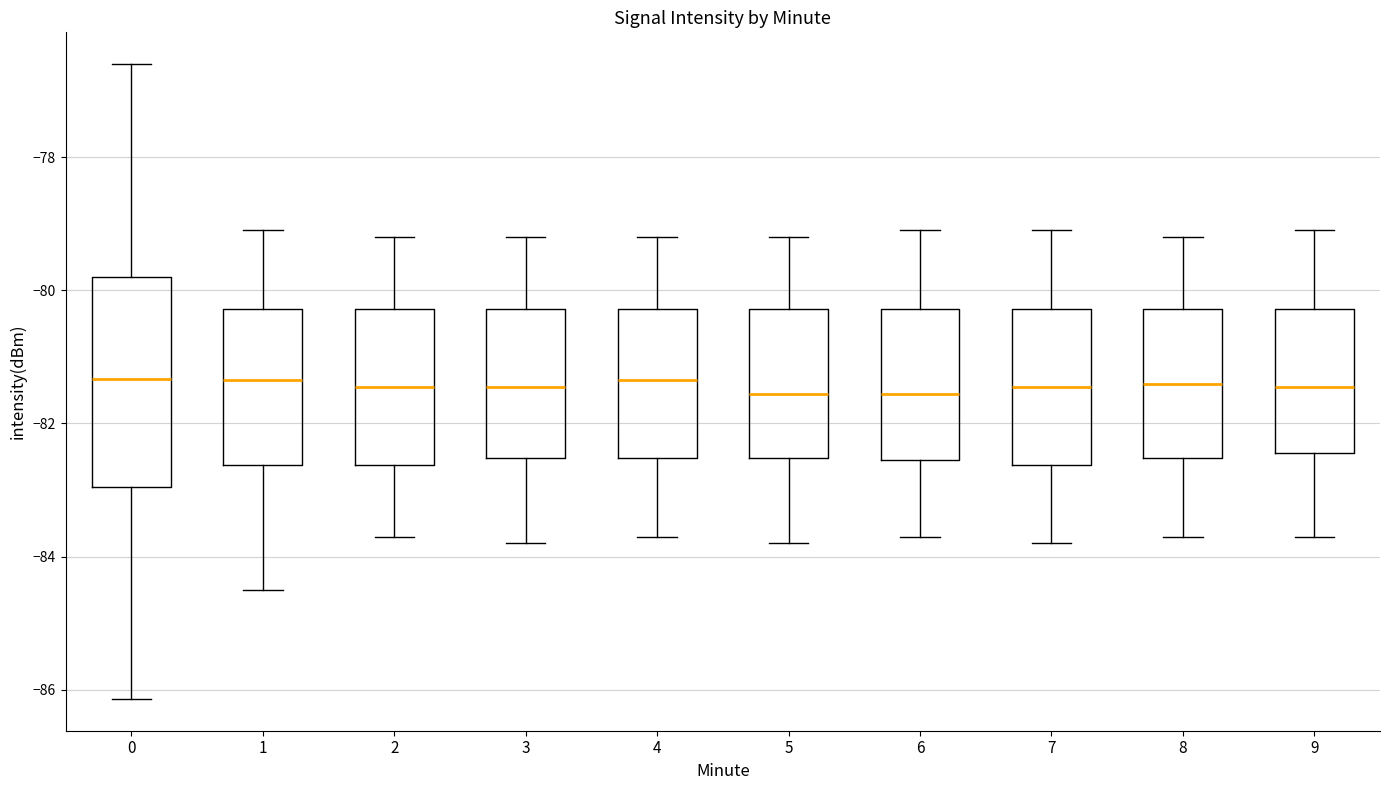

Reading left to right, transcribe this box plot: for each box, give where its median line is, the range the box spans, and where its two whiskers end, as read against the y-axis. The values are not printed on the chart, so give them approximately, as read against the axis.

0: median -81.4, box -83.0 to -79.8, whiskers -86.2 to -76.6
1: median -81.4, box -82.6 to -80.2, whiskers -84.4 to -79.0
2: median -81.4, box -82.6 to -80.2, whiskers -83.6 to -79.2
3: median -81.4, box -82.6 to -80.2, whiskers -83.8 to -79.2
4: median -81.4, box -82.6 to -80.2, whiskers -83.6 to -79.2
5: median -81.6, box -82.6 to -80.2, whiskers -83.8 to -79.2
6: median -81.6, box -82.6 to -80.2, whiskers -83.6 to -79.0
7: median -81.4, box -82.6 to -80.2, whiskers -83.8 to -79.0
8: median -81.4, box -82.6 to -80.2, whiskers -83.6 to -79.2
9: median -81.4, box -82.4 to -80.2, whiskers -83.6 to -79.0